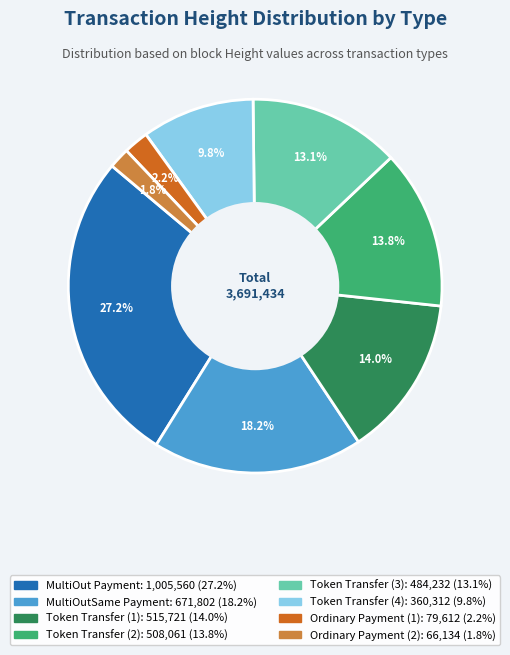

Is there any slice that represents more than half of the pie?

No